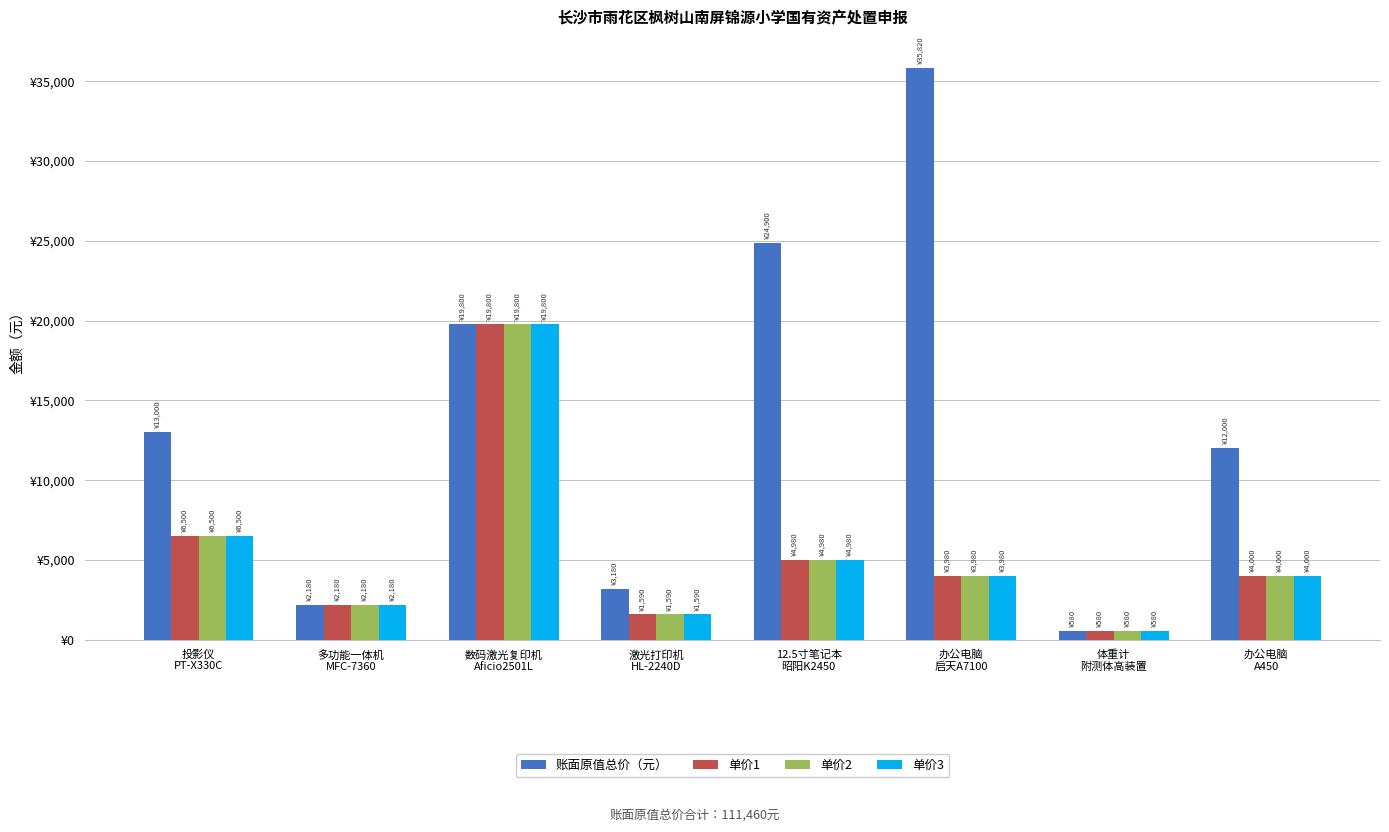

Which label corresponds to the largest value in the chart?

办公电脑
启天A7100